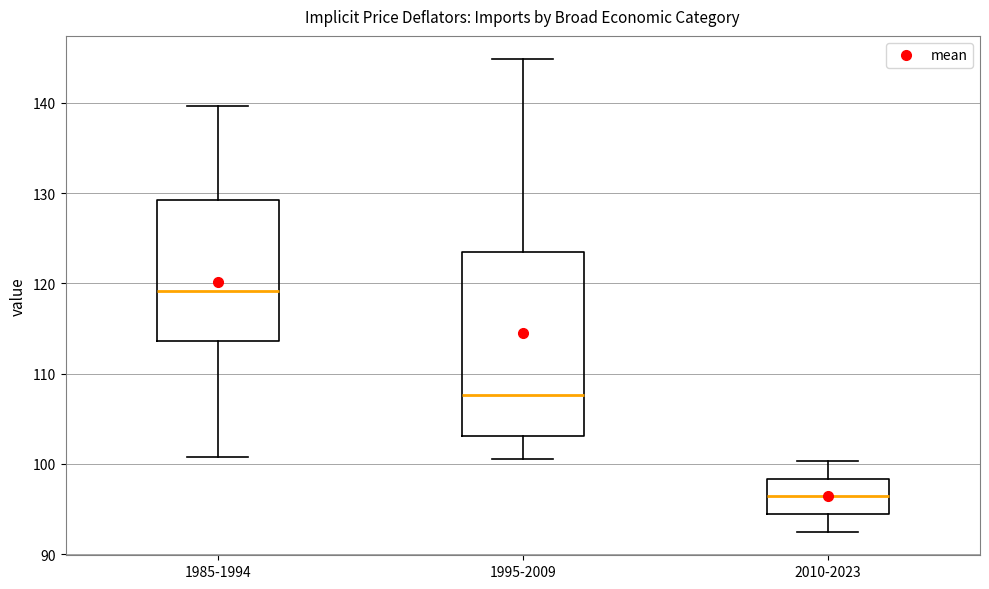

Which box's median line is the highest?

1985-1994